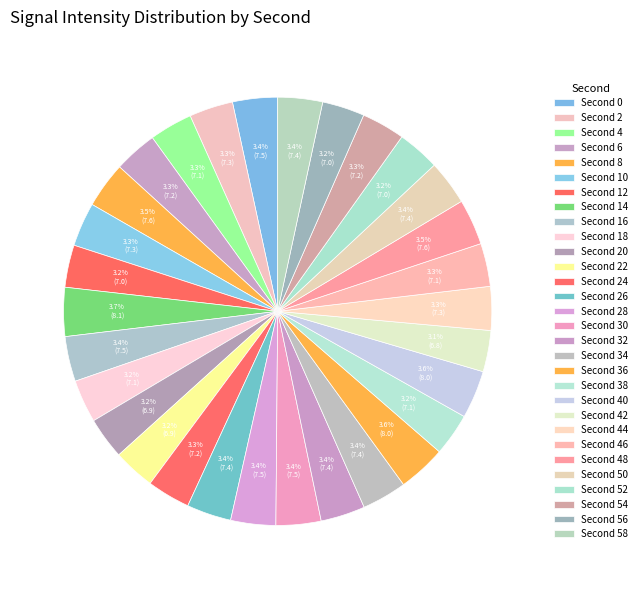

Is there any slice that represents more than half of the pie?

No